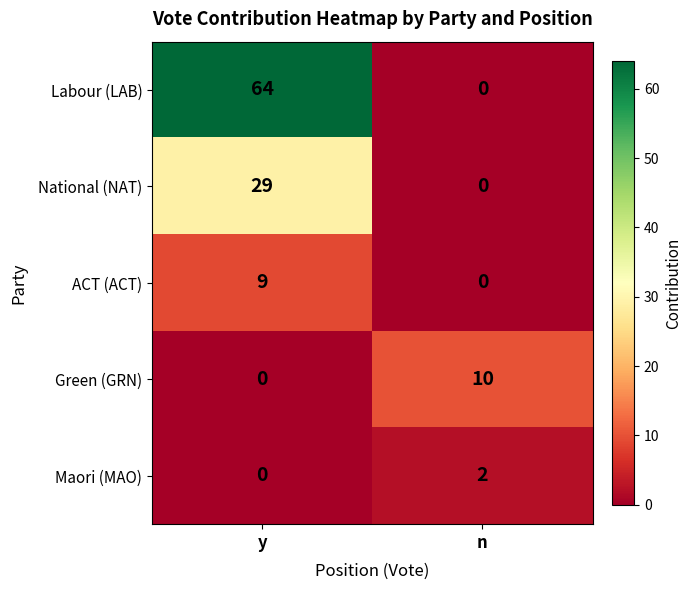

At how many categories does at least one series exceed 28?

1